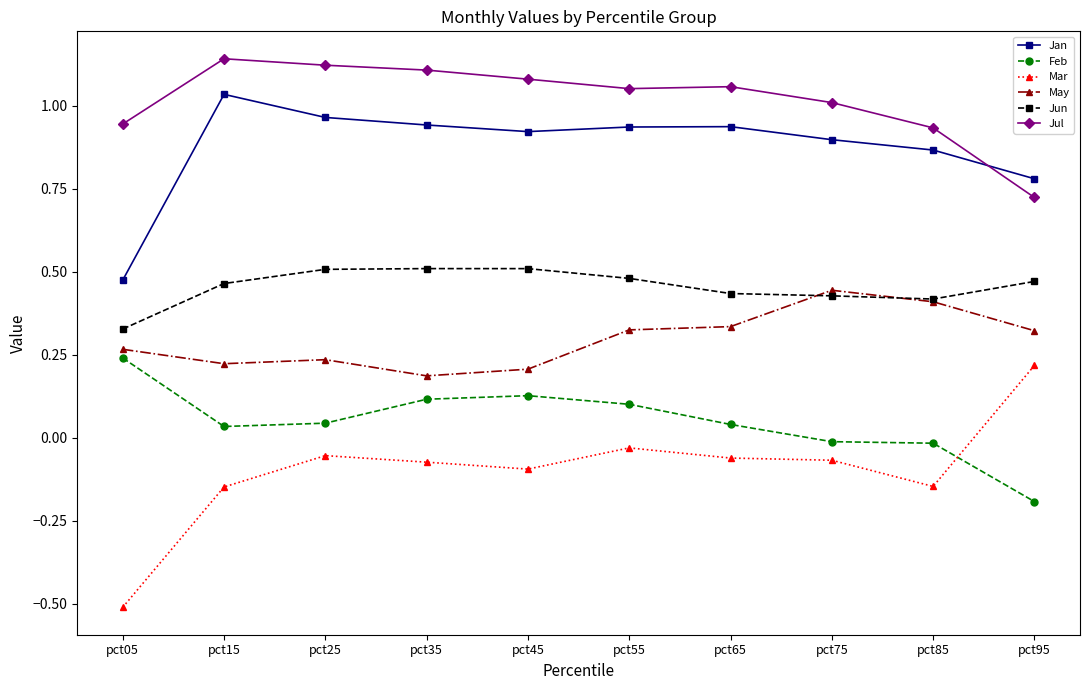

Does the chart display data point markers on the line(s)?

Yes